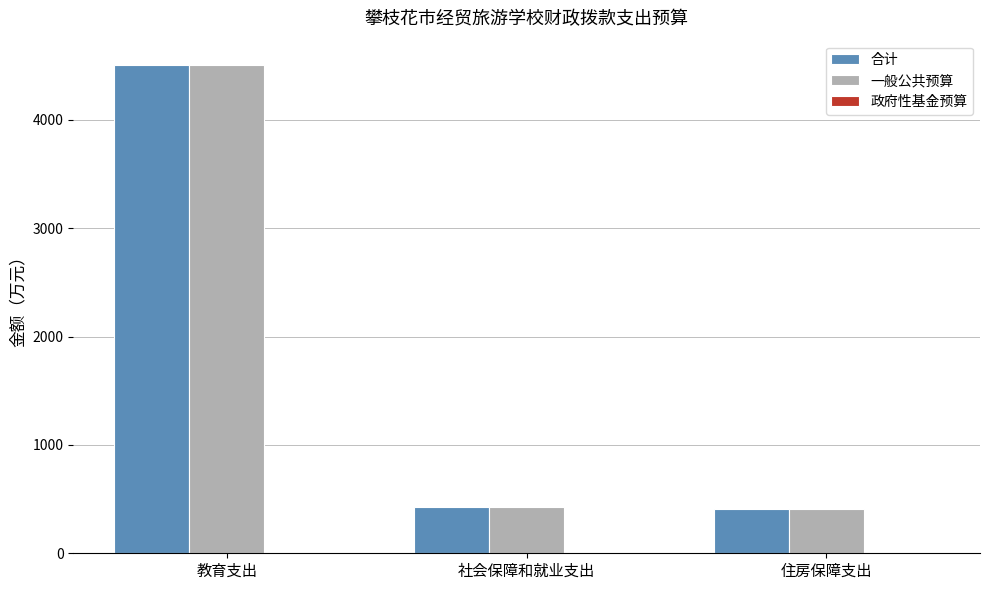

Are the bars grouped side by side (vs. stacked)?

Yes